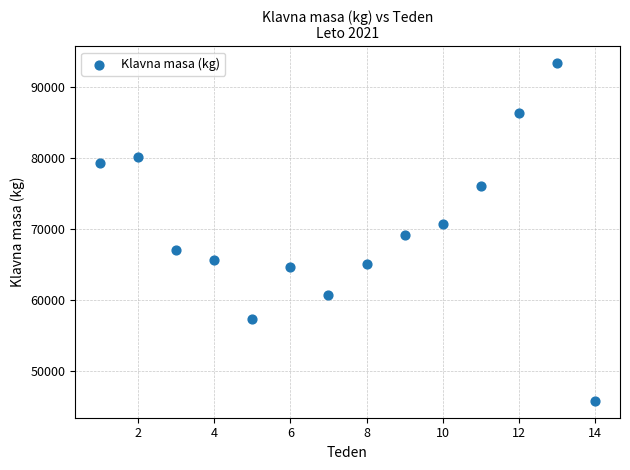

What is the range of X values (max minus min)?

13